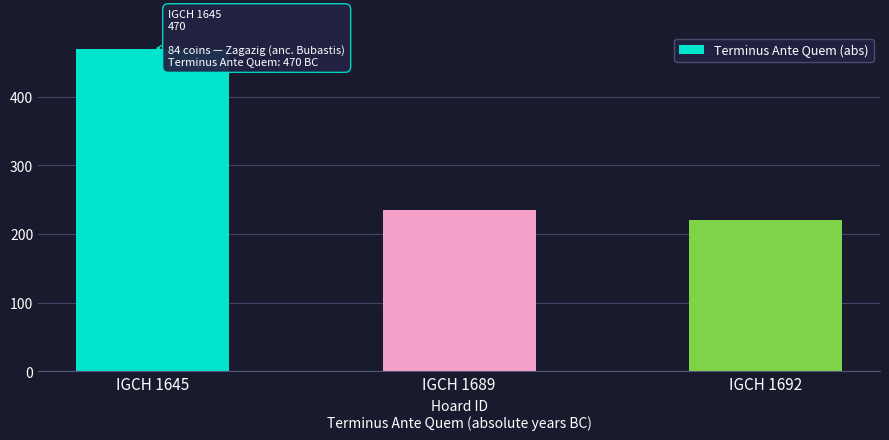

Approximately how many times larger is the value at IGCH 1645 compared to IGCH 1689?

2.0